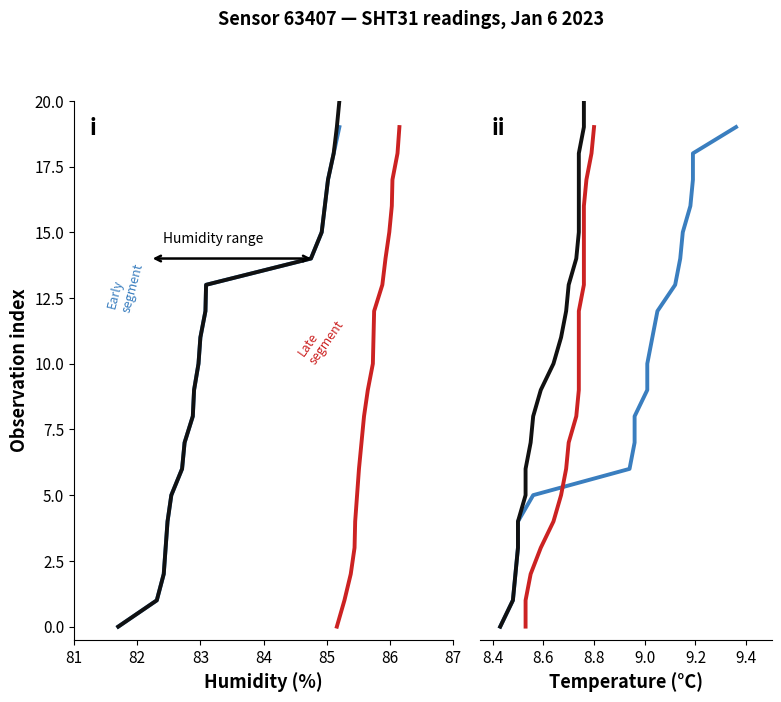

Is the value of humidity at 19:25 greater than the value of temperature at 17:11?

Yes